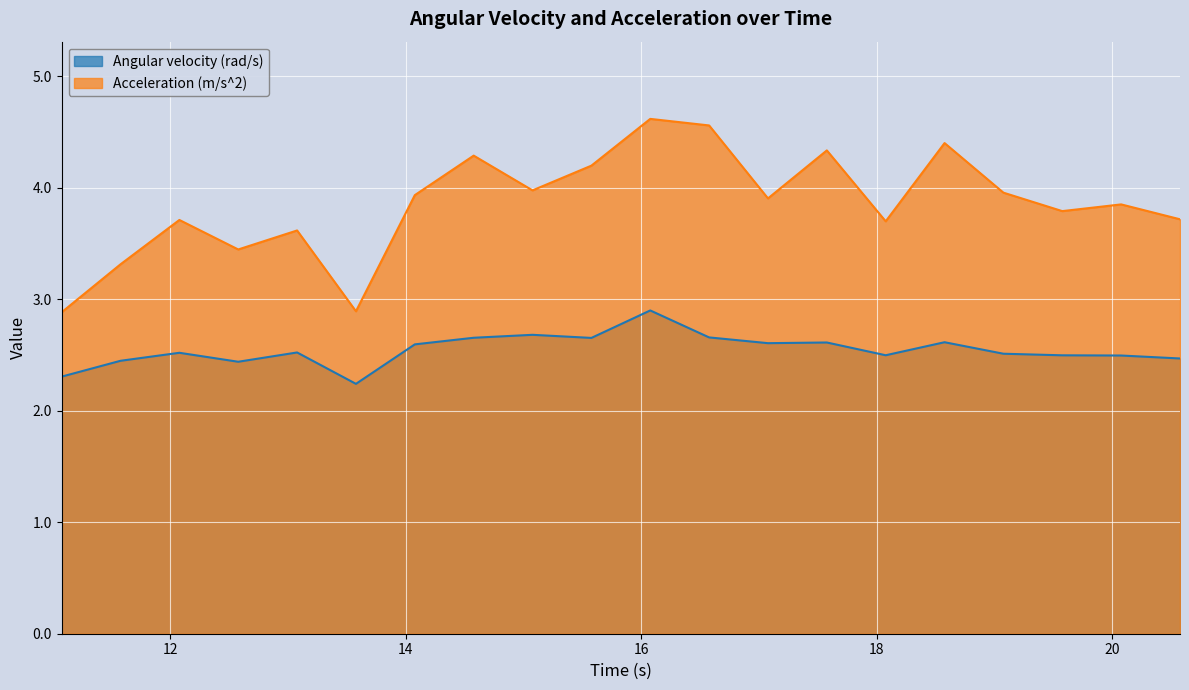

True or false: Acceleration (m/s^2) has more than 0 interior local peaks.

True